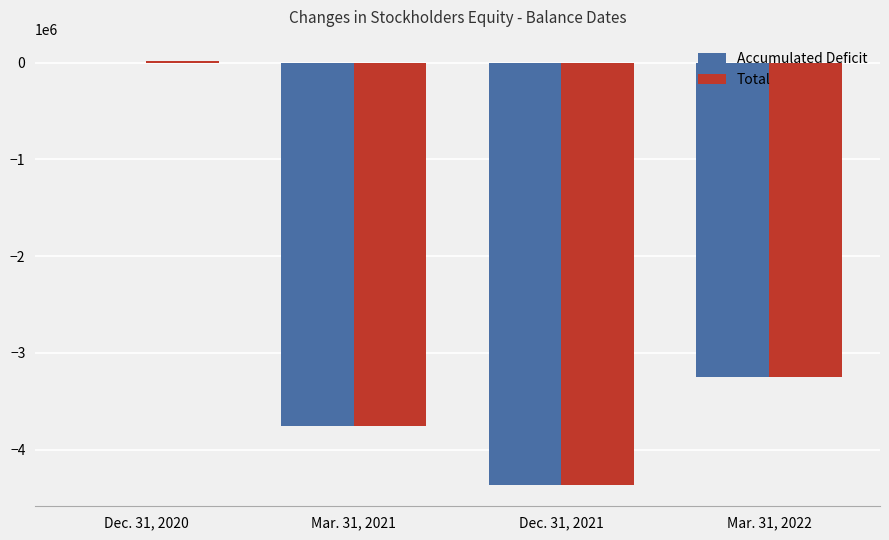

Which category has the highest value in the Accumulated Deficit series?

Dec. 31, 2020